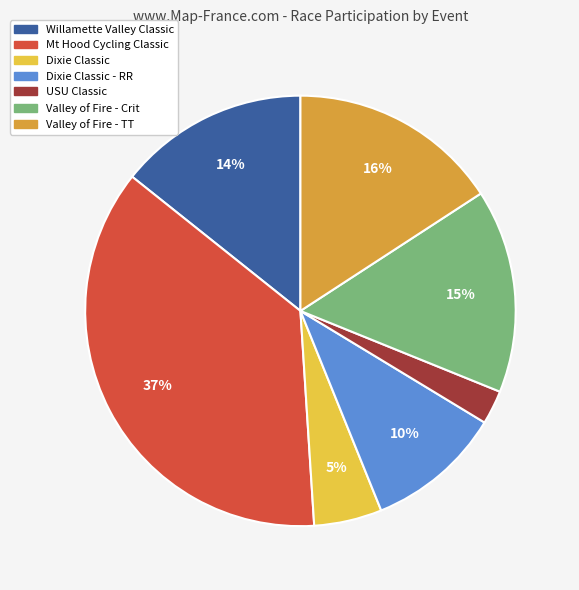

Is there any slice that represents more than half of the pie?

No